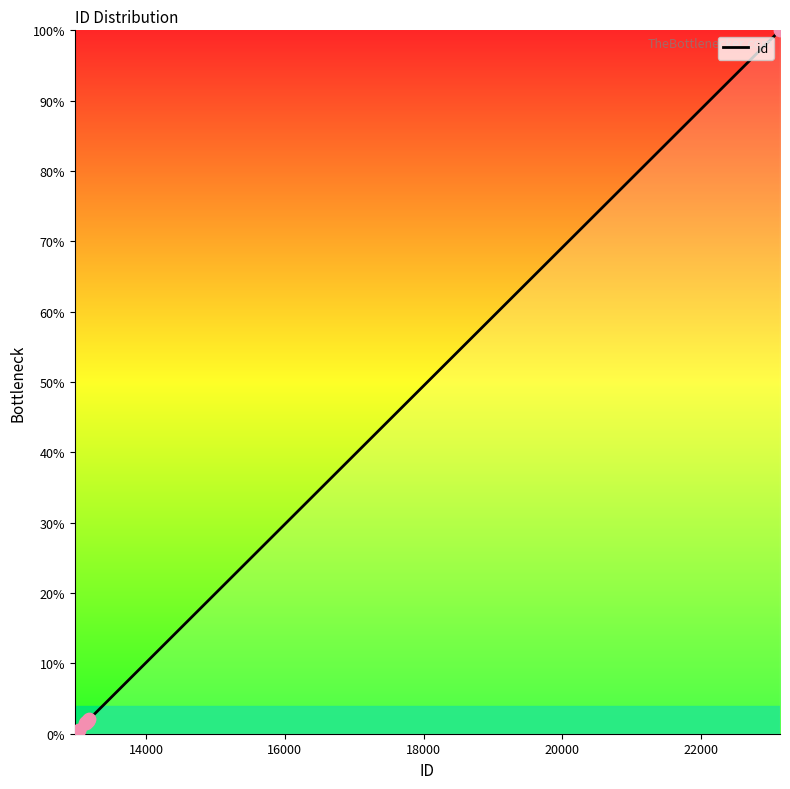

Which has a higher value, 4892 or 4892?

4892